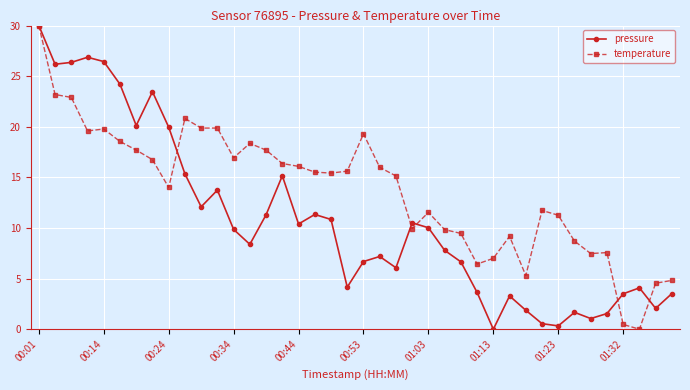

What is the maximum value for pressure?

30.0